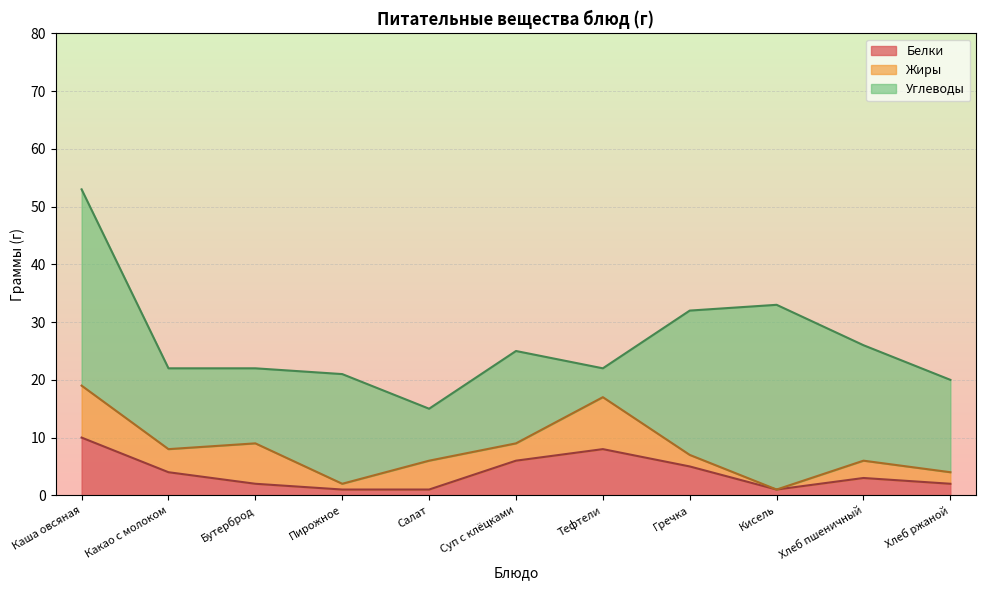

After their last crossing, which series has the higher values: Углеводы or Белки?

Углеводы